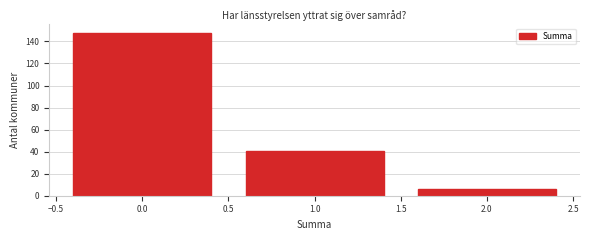

Over which range of the x-axis is the bar tallest?

-0.5 to 0.5